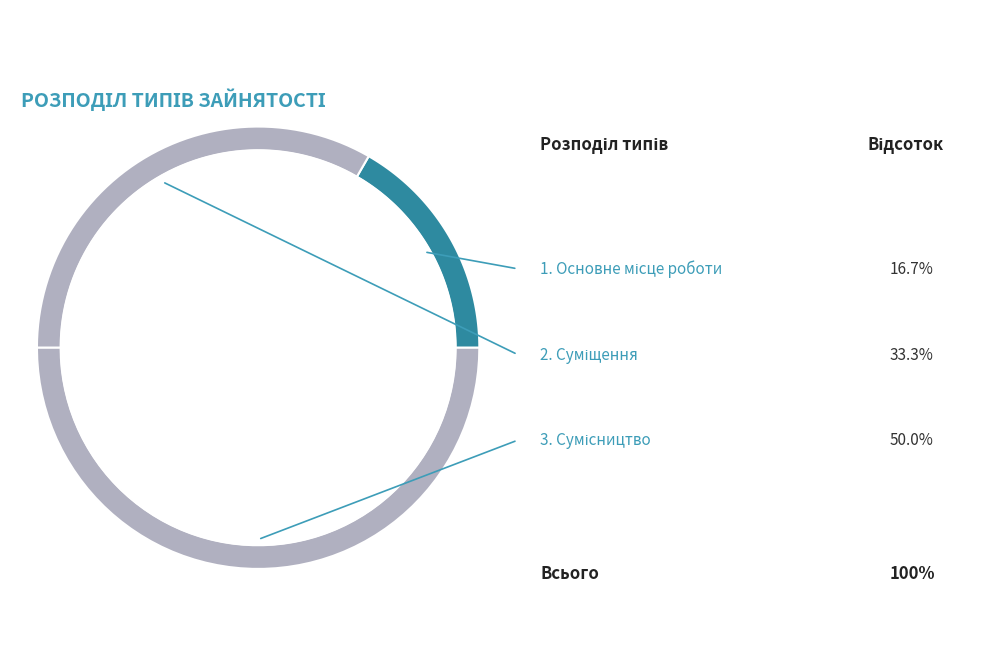

Which has a higher value, Суміщення or Сумісництво?

Сумісництво